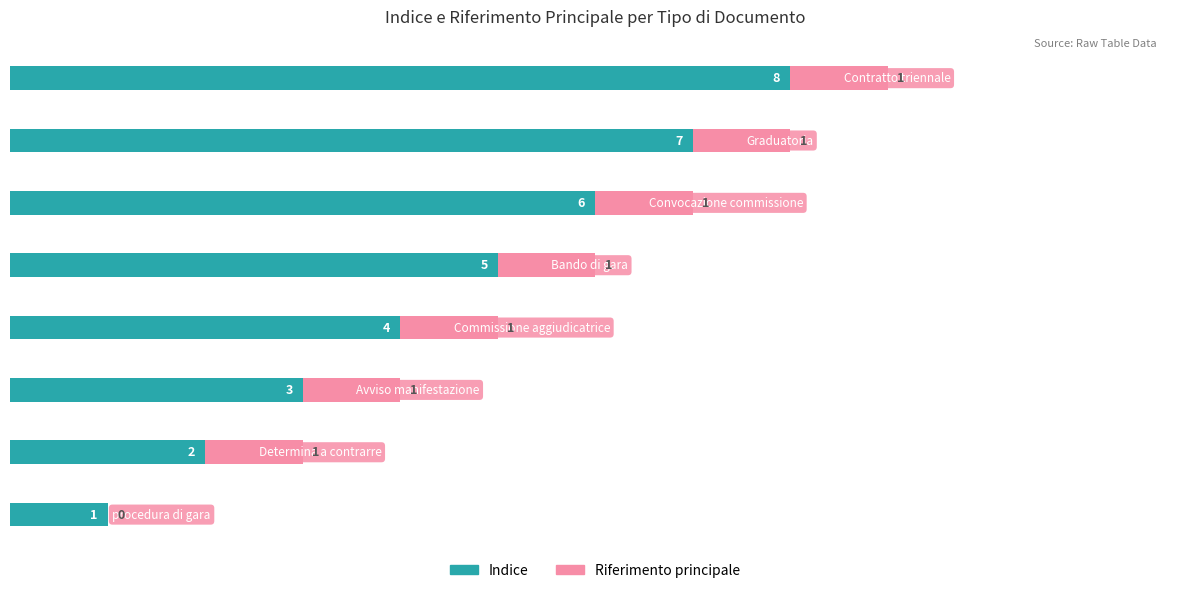

What is the maximum value for Indice?

8